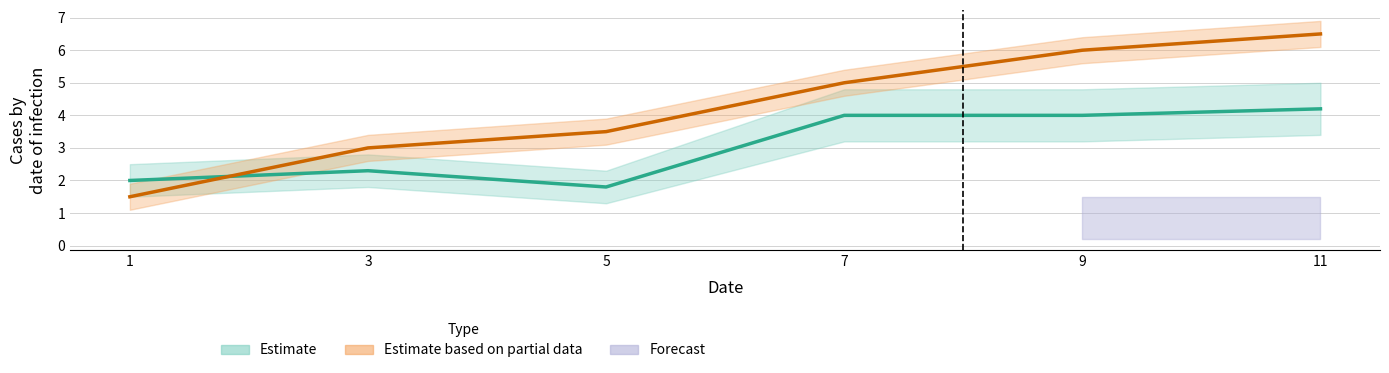

Count the col_1 values in the range 3 to 6.

4